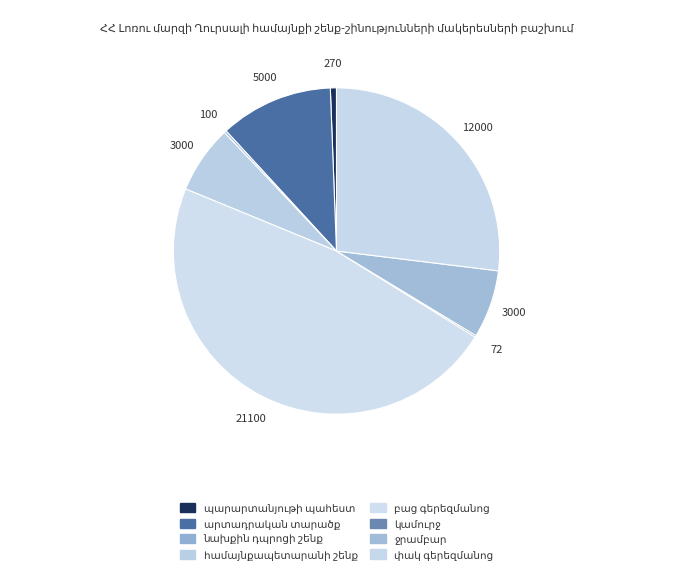

What portion of the pie excludes համայնքապետարանի շենք?

93.3%